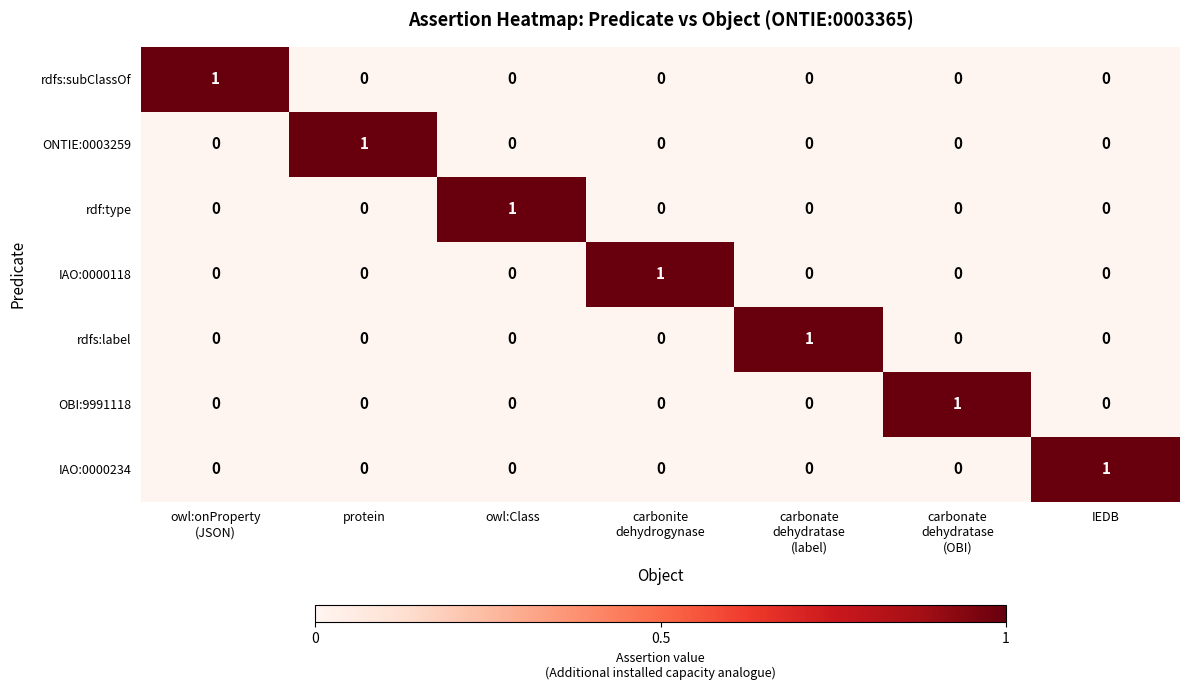

The value of ONTIE:0003259 at IEDB is 0. True or false?

True